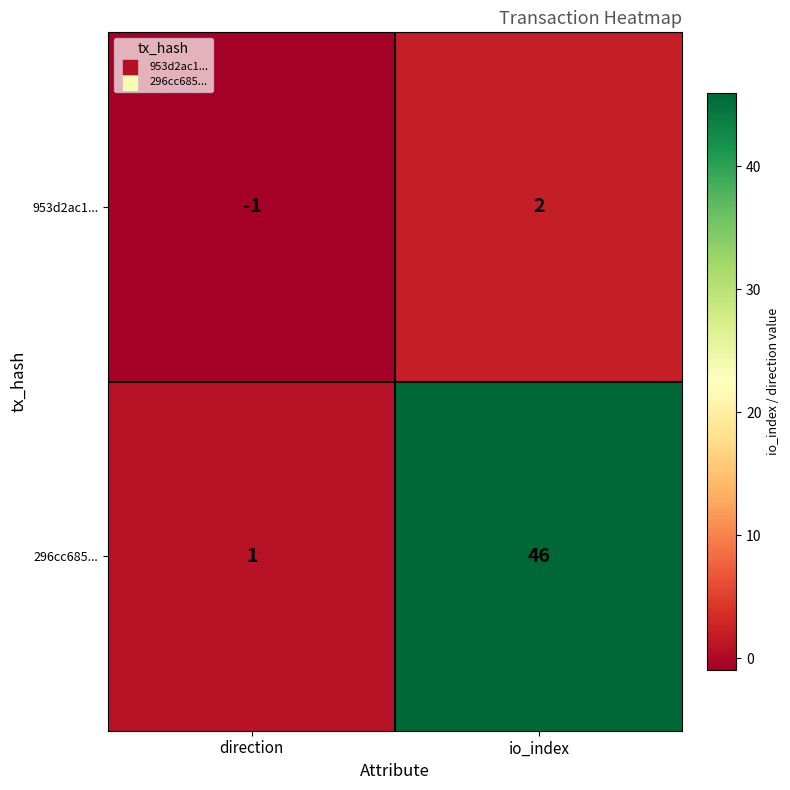

Where is 953d2ac1... nearest to the value 0?

direction